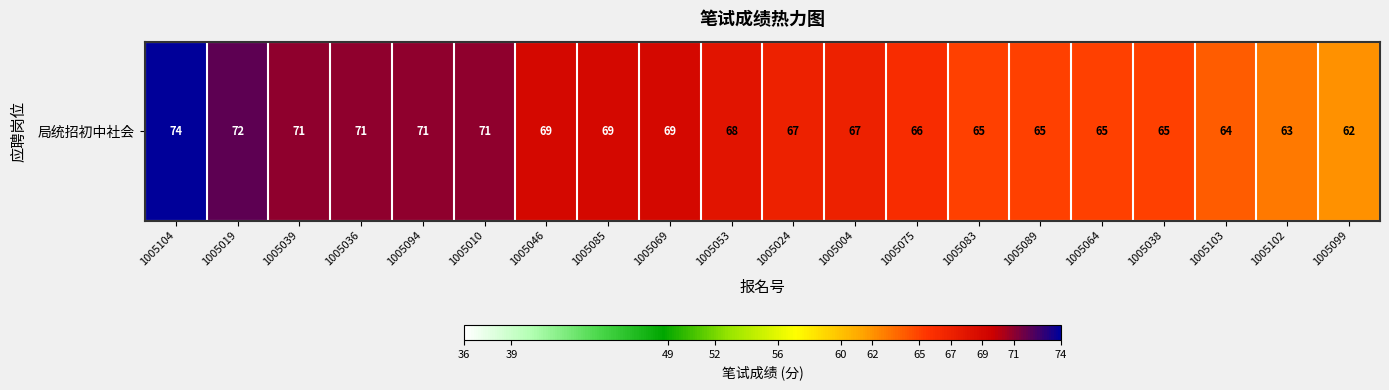

The value at 1005004 is 67. True or false?

True